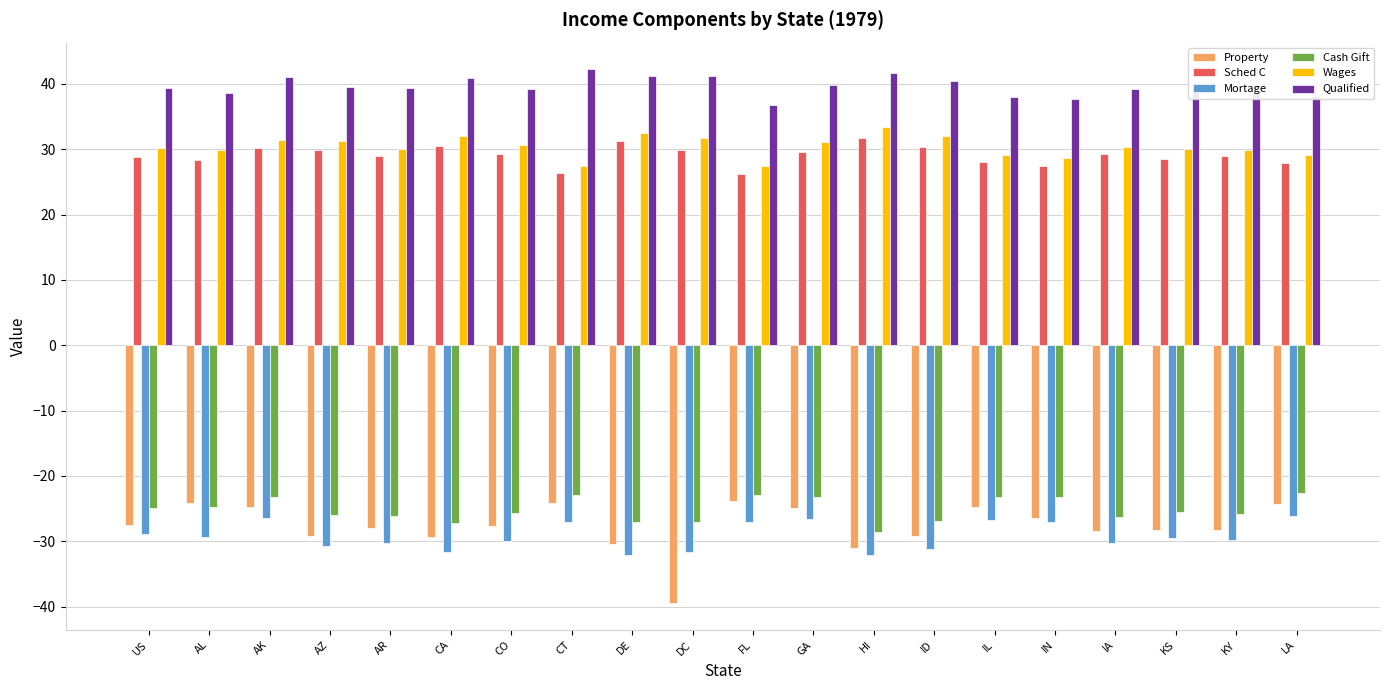

Count the number of data series in this chart.

6